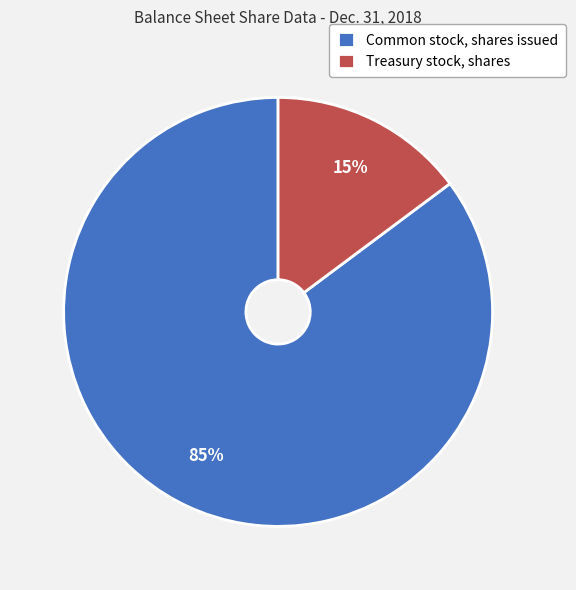

The Treasury stock, shares slice represents 15% of the pie. True or false?

True